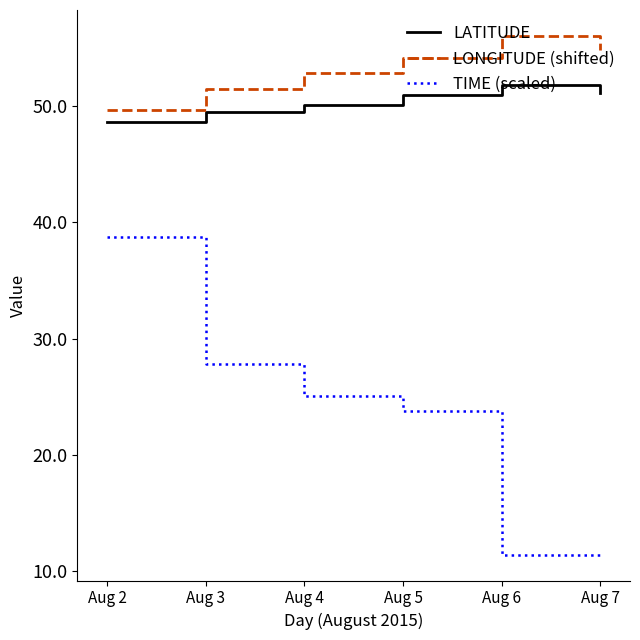

True or false: LATITUDE has more than 2 interior local peaks.

False